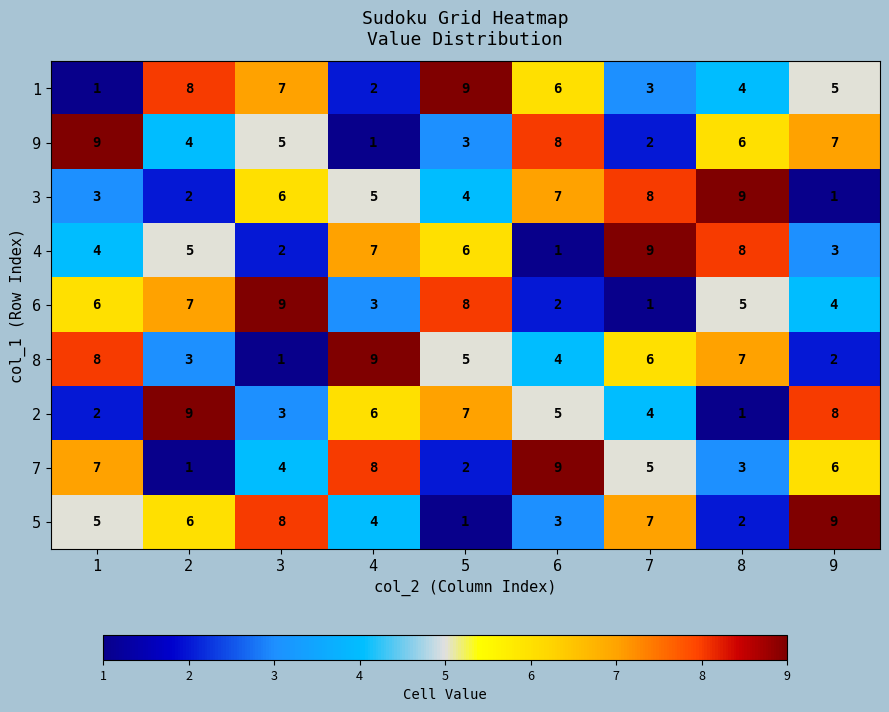

What is the difference between the highest and lowest values at 2?

8